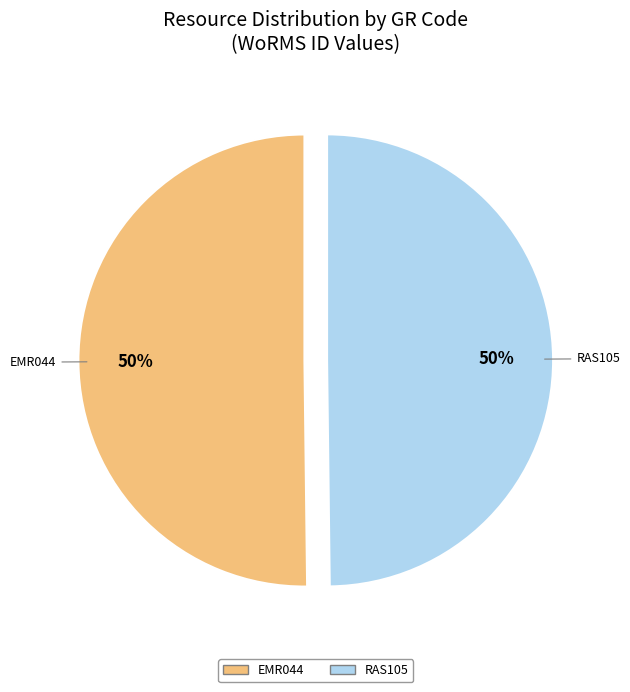

How many segments does this pie chart have?

2